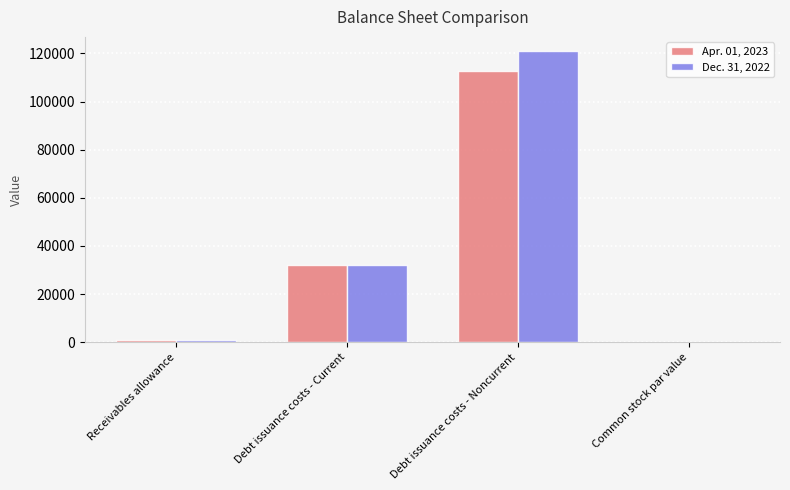

What is the maximum value for Dec. 31, 2022?

120800